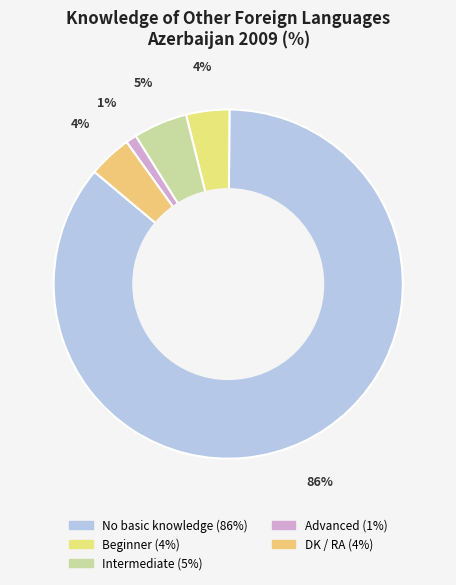

How many segments does this pie chart have?

5